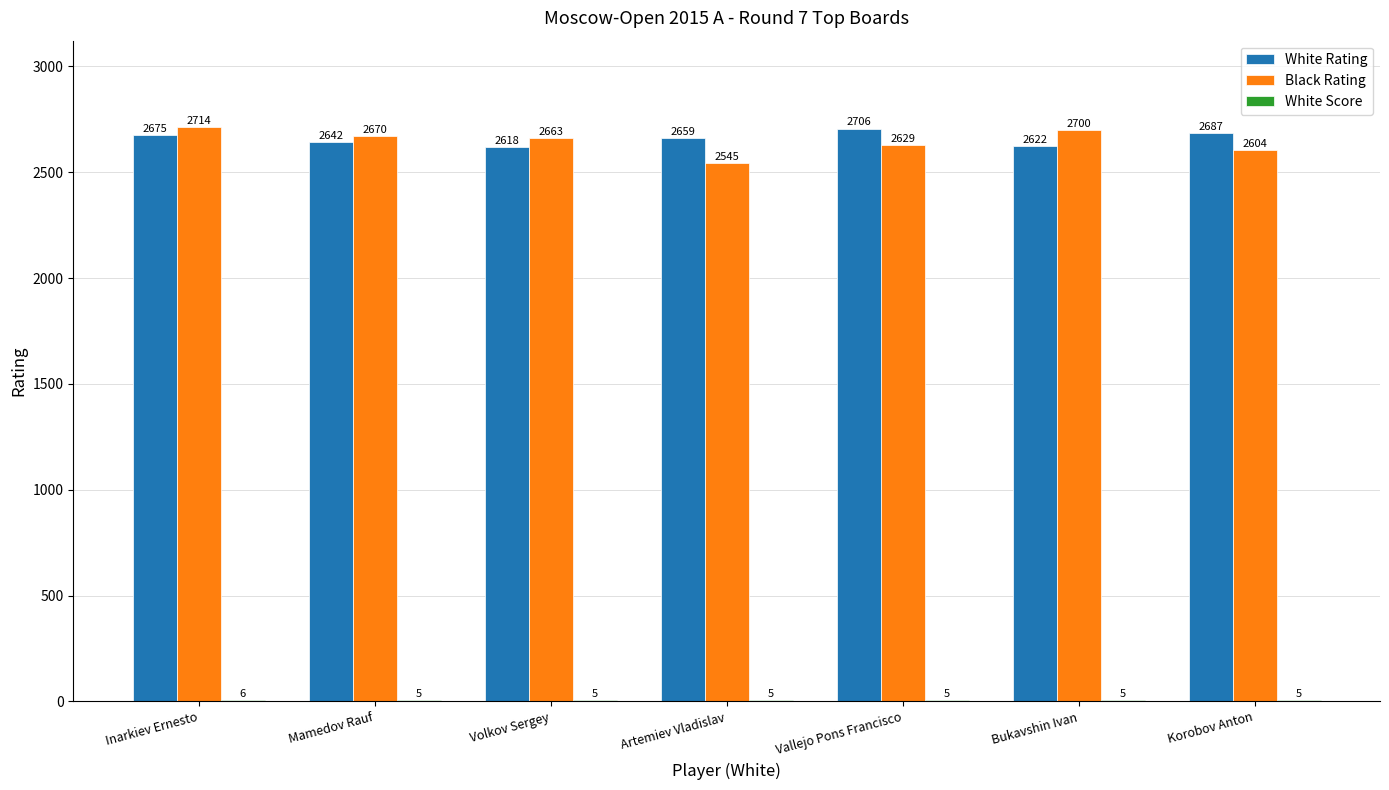

Which series changed the most between Volkov Sergey and Artemiev Vladislav?

Black Rating